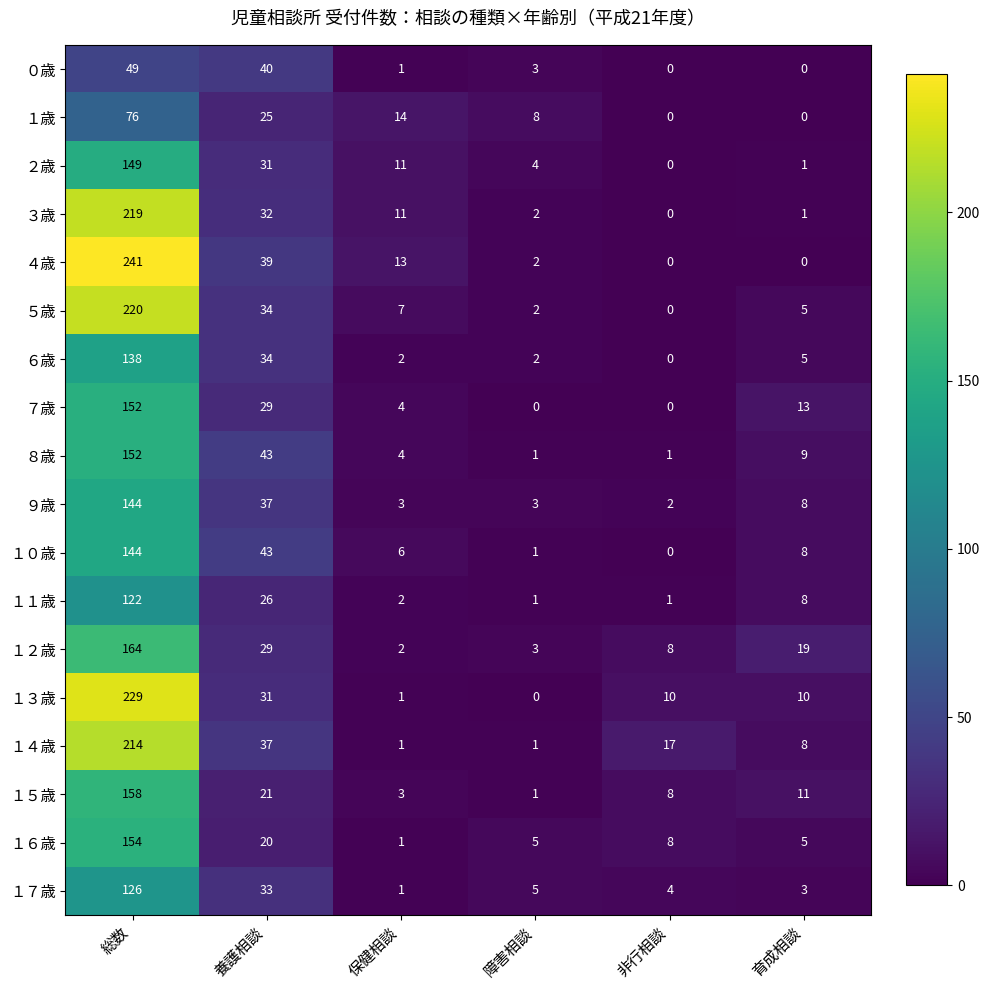

List the labels in order of １７歳 value, smallest first.

保健相談, 育成相談, 非行相談, 障害相談, 養護相談, 総数